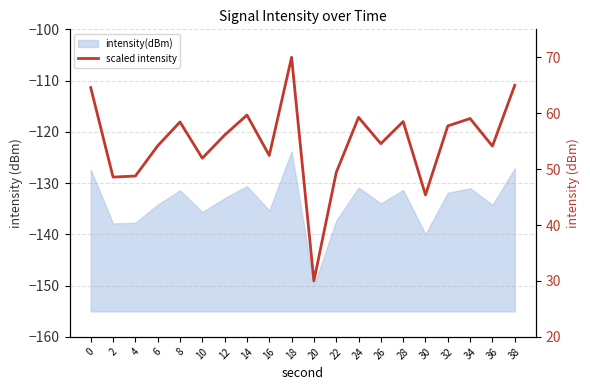

How many categories are shown in the chart?

20